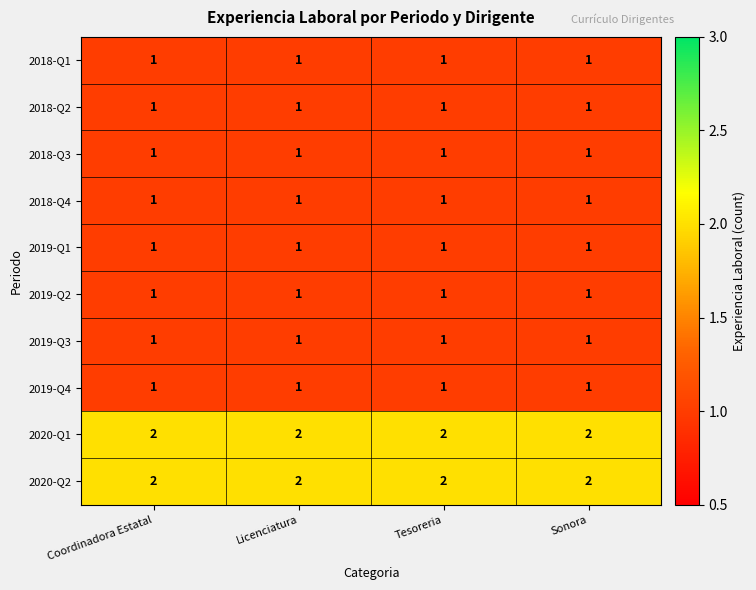

What is the sum of all 2020-Q2 values?

8